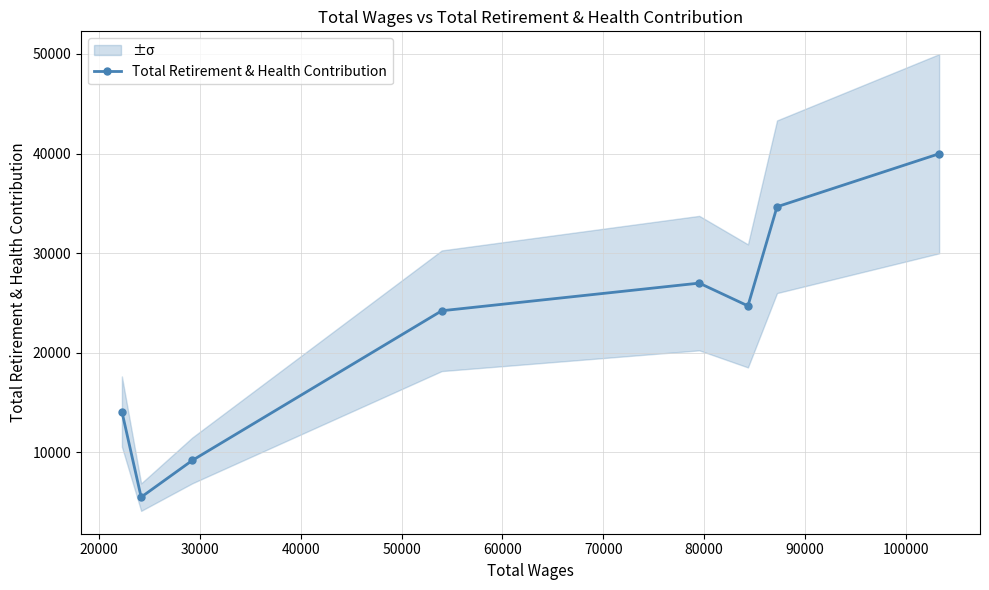

How many interior local peaks does the Total Retirement & Health Contribution series have?

1